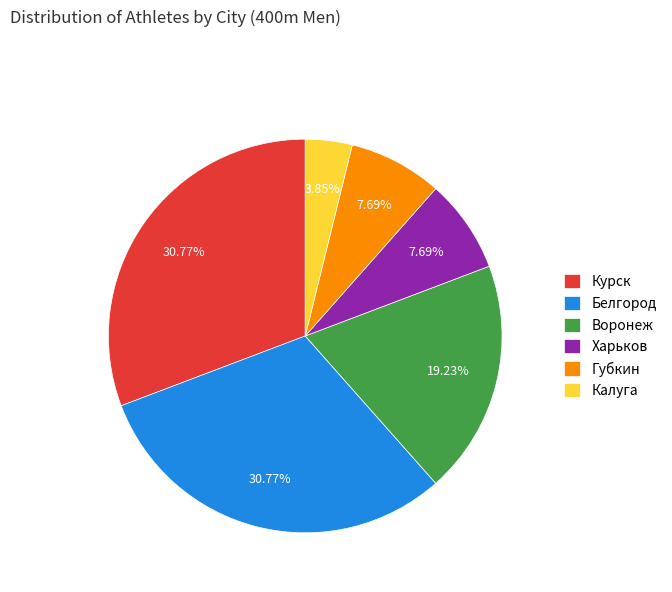

True or false: Курск accounts for 23% of the total.

False